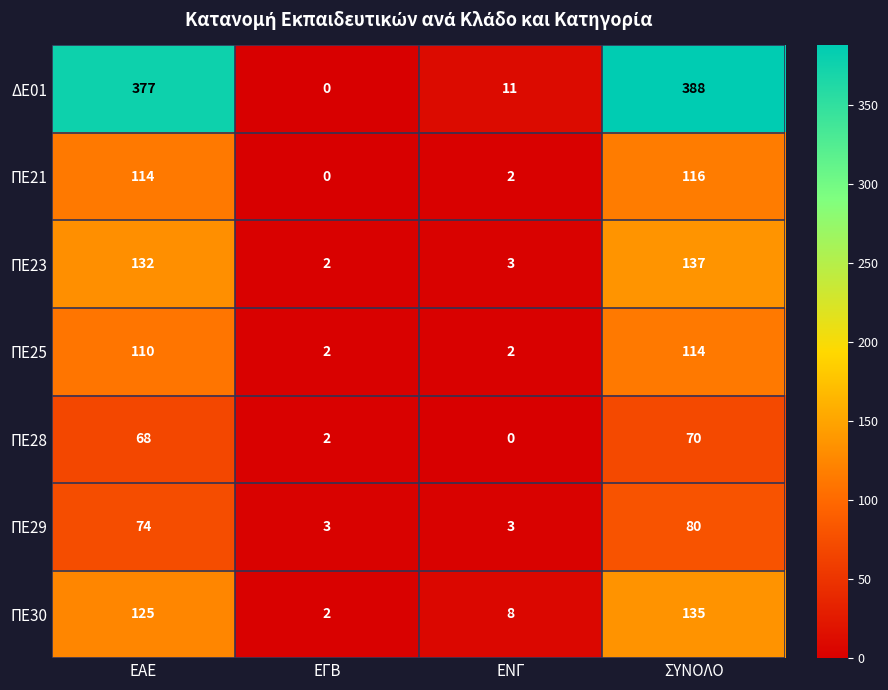

Reading left to right, transcribe all the data shown in this chart.

ΔΕ01: ΕΑΕ=377	ΕΓΒ=0	ΕΝΓ=11	ΣΥΝΟΛΟ=388
ΠΕ21: ΕΑΕ=114	ΕΓΒ=0	ΕΝΓ=2	ΣΥΝΟΛΟ=116
ΠΕ23: ΕΑΕ=132	ΕΓΒ=2	ΕΝΓ=3	ΣΥΝΟΛΟ=137
ΠΕ25: ΕΑΕ=110	ΕΓΒ=2	ΕΝΓ=2	ΣΥΝΟΛΟ=114
ΠΕ28: ΕΑΕ=68	ΕΓΒ=2	ΕΝΓ=0	ΣΥΝΟΛΟ=70
ΠΕ29: ΕΑΕ=74	ΕΓΒ=3	ΕΝΓ=3	ΣΥΝΟΛΟ=80
ΠΕ30: ΕΑΕ=125	ΕΓΒ=2	ΕΝΓ=8	ΣΥΝΟΛΟ=135